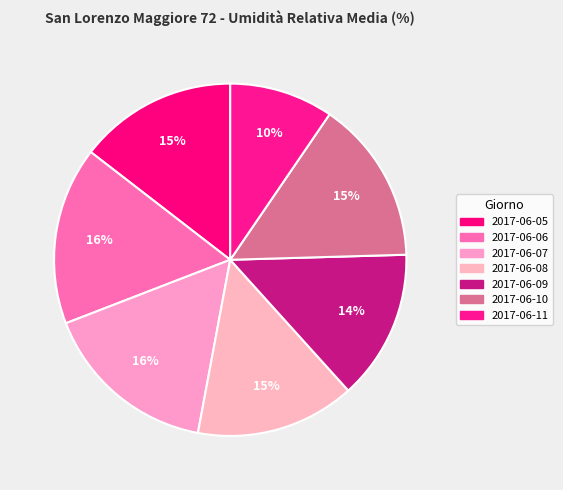

True or false: 2017-06-08 accounts for 6% of the total.

False